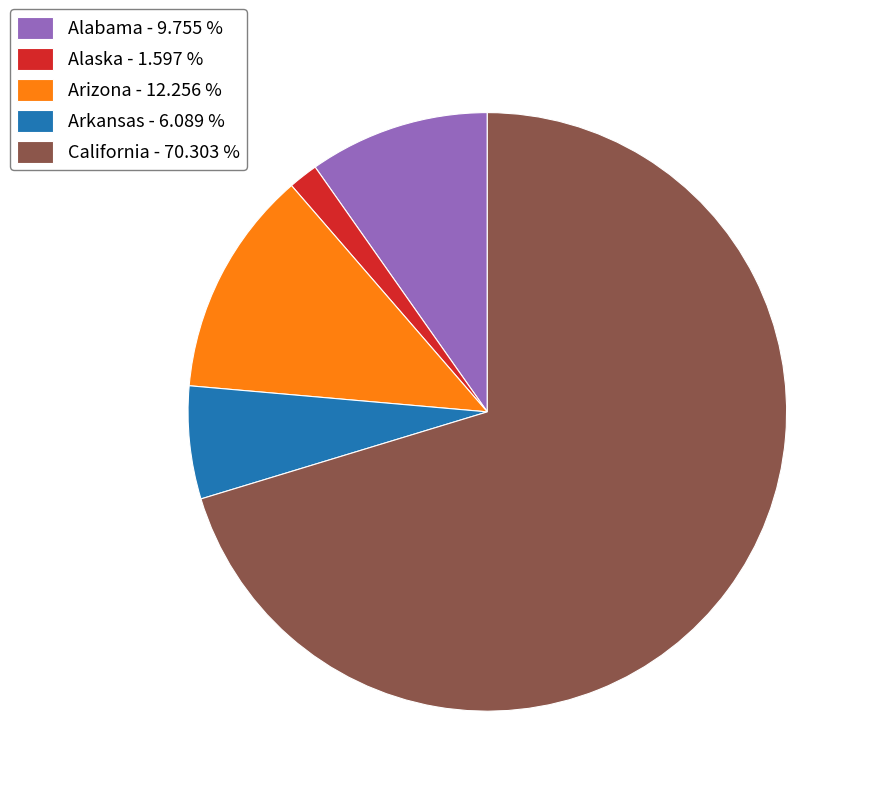

What is the smallest slice in the pie chart?

Alaska - 1.597 %